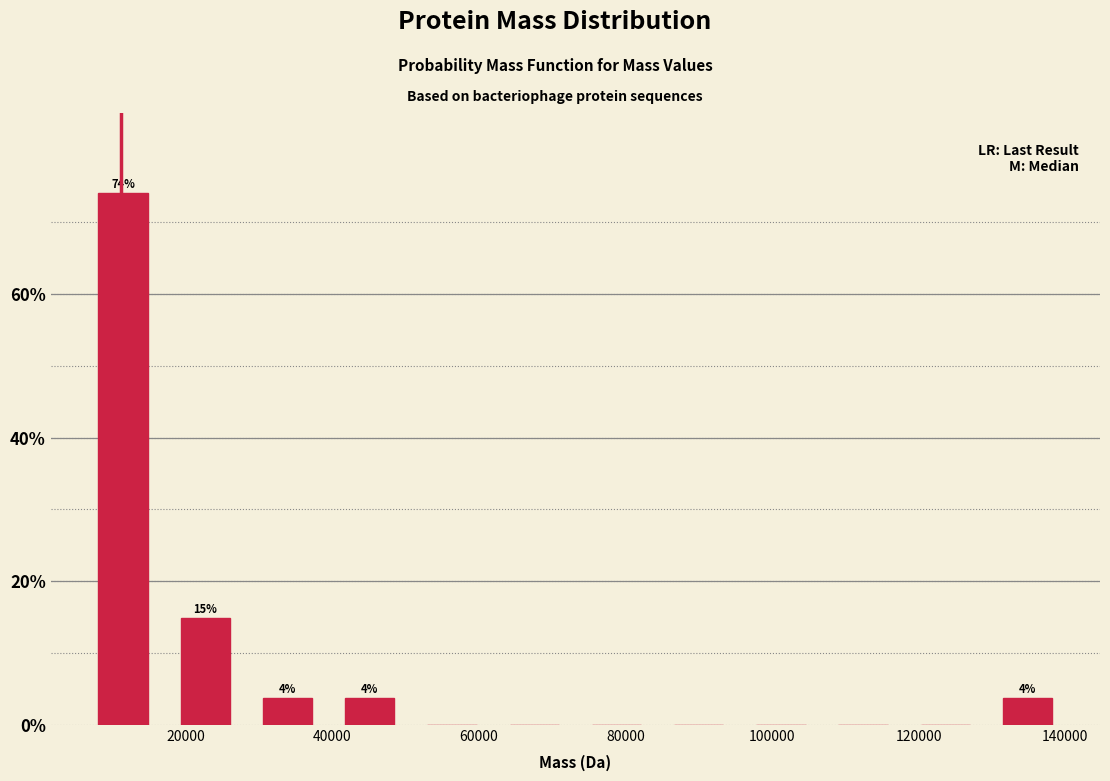

Which range on the x-axis has the tallest bar?

6000 to 18000